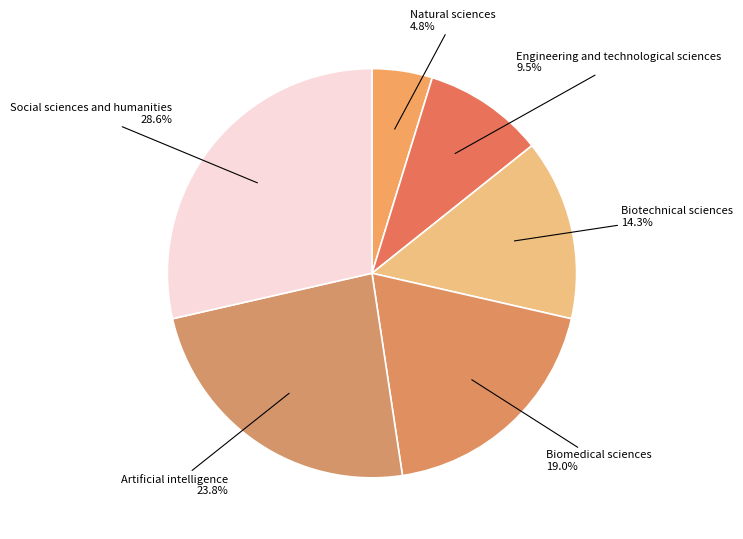

To the nearest percent, what percentage of the pie is Biotechnical sciences?

14%